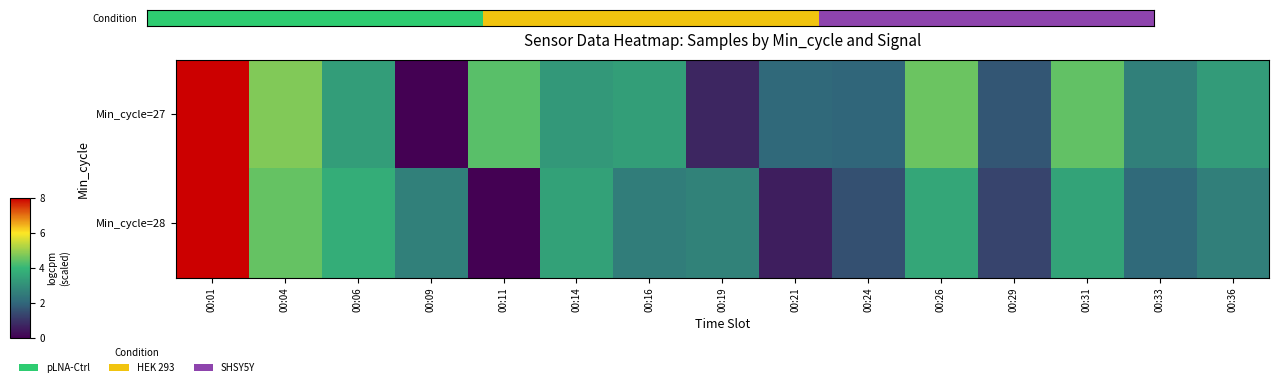

Rank the series by their maximum value, from lowest to highest.

Condition, Min_cycle=28